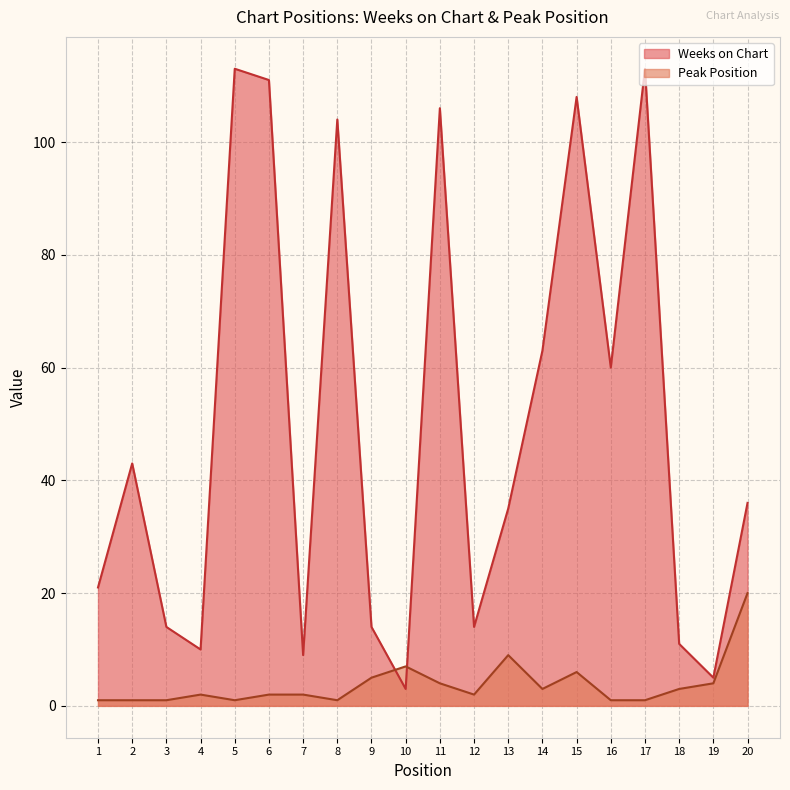

In Weeks on Chart, how many points are lower than both neighbors (excluding endpoints)?

6